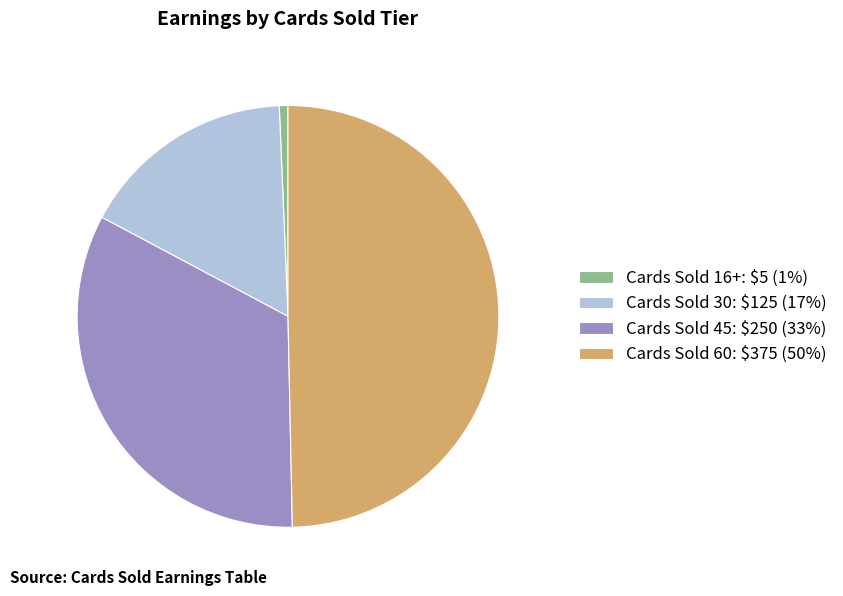

How many slices are in this pie chart?

4